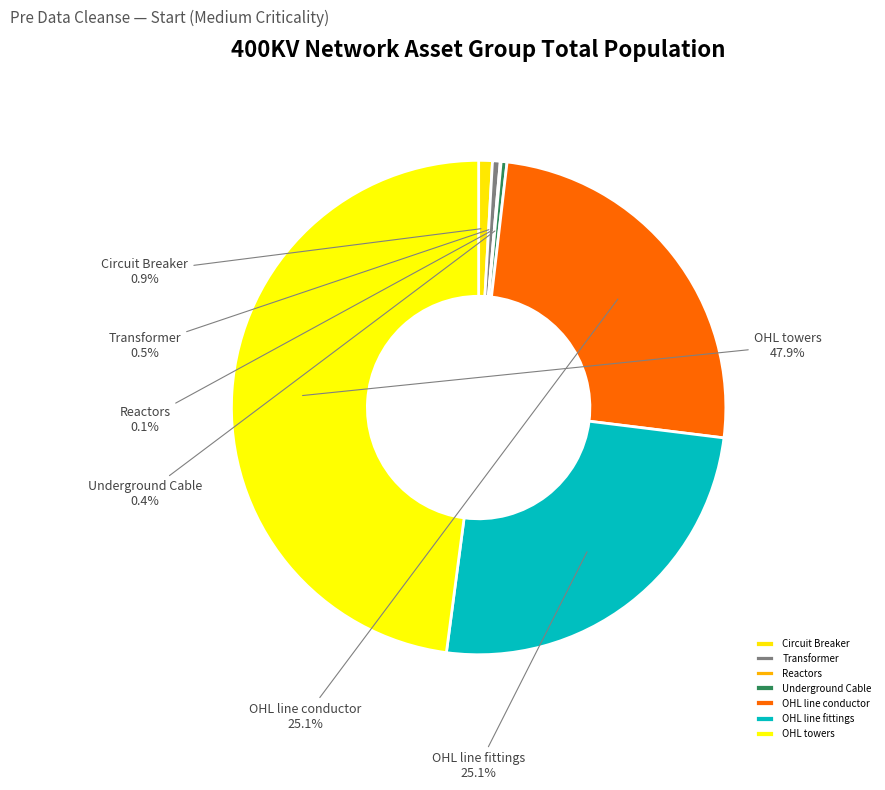

Which category has the biggest portion of the pie?

OHL towers